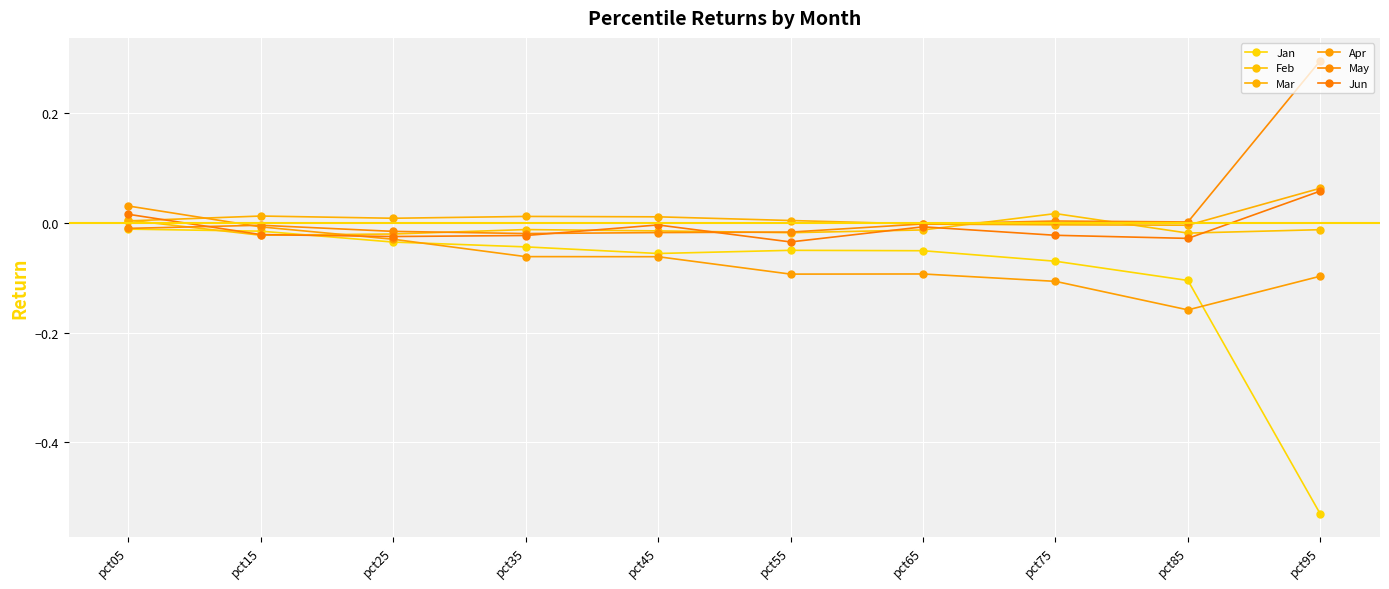

What is the maximum value shown in the chart?

0.3